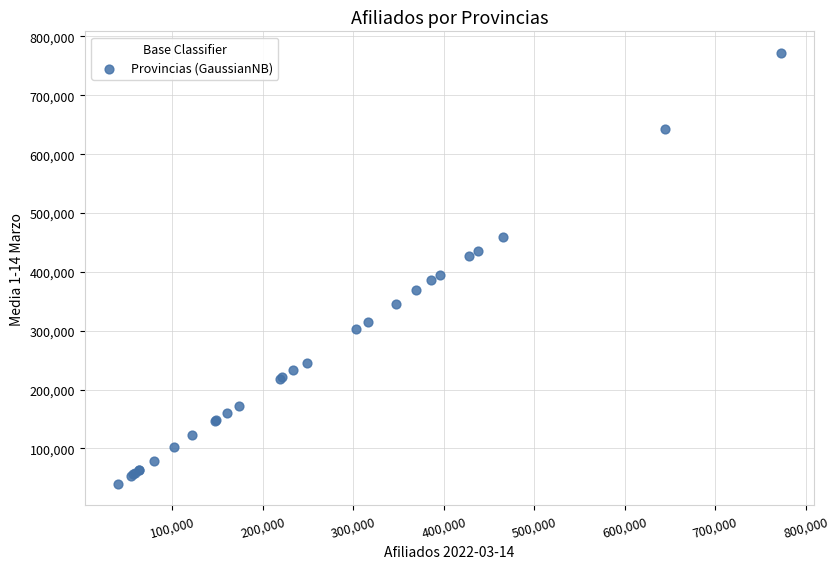

What Y value in the scatter plot is closest to 405889?

394655